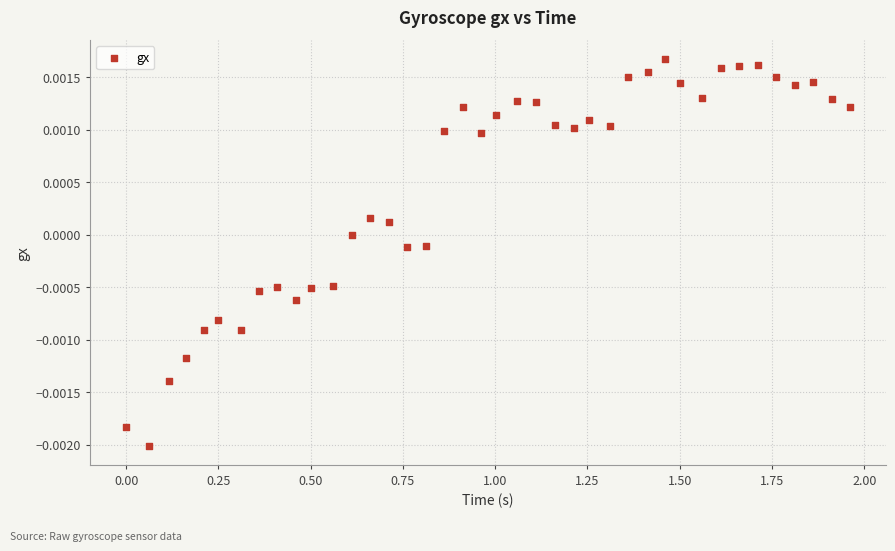

What is the range of X values (max minus min)?

2.0